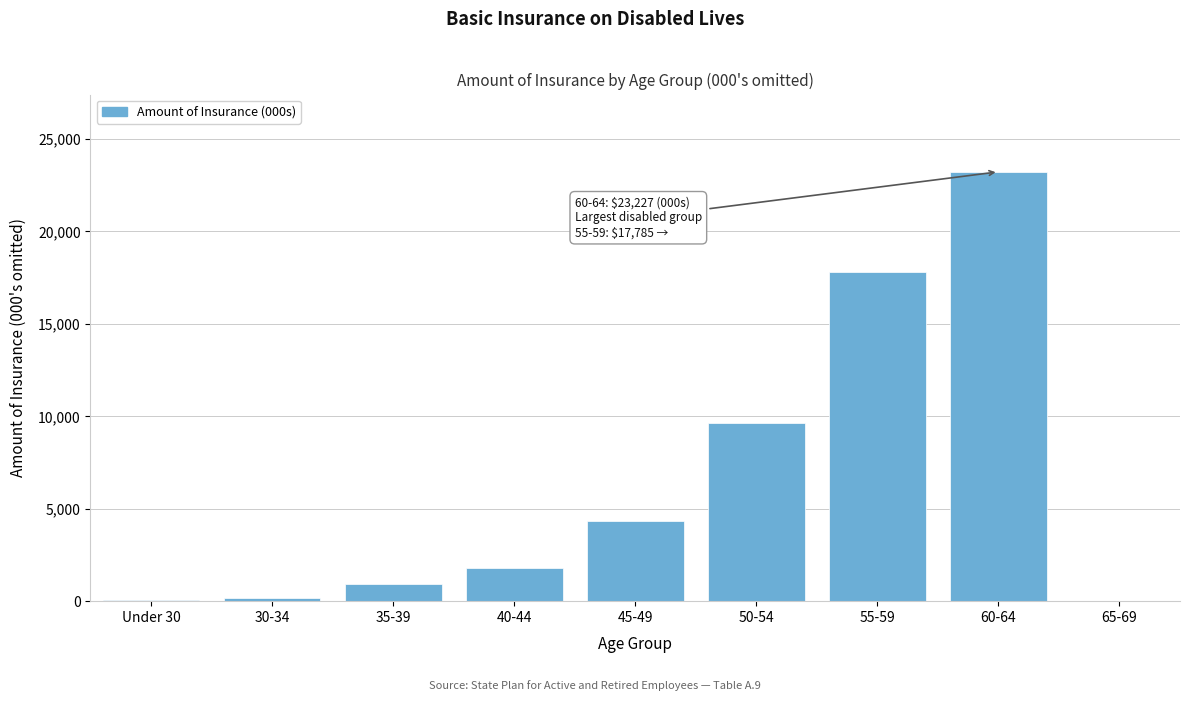

What is the change in value from 35-39 to 65-69?

-915